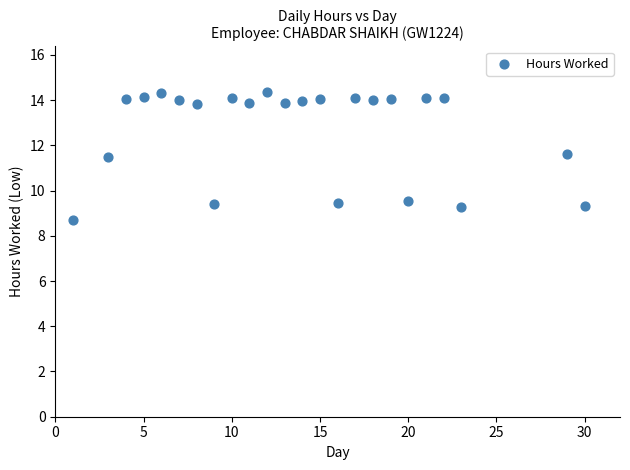

What is the range of Y values (max minus min)?

5.7